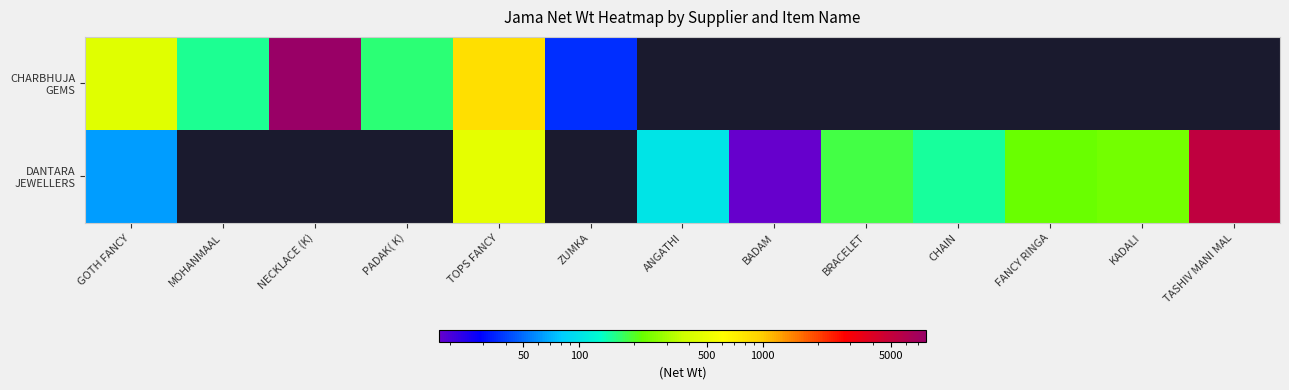

Where does the DANTARA JEWELLERS series first go above 466?

TOPS FANCY